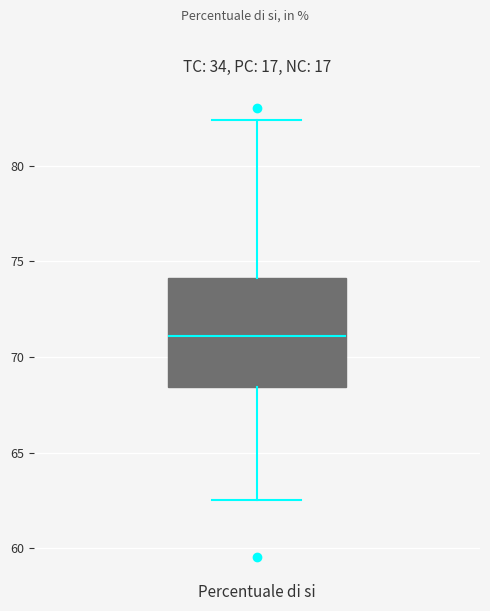

Transcribe this box plot: give where the median line is, the range the box spans, and where the two whiskers end, as read against the y-axis. The values are not printed on the chart, so give them approximately, as read against the axis.

median 71.0, box 68.5 to 74.0, whiskers 62.5 to 82.5